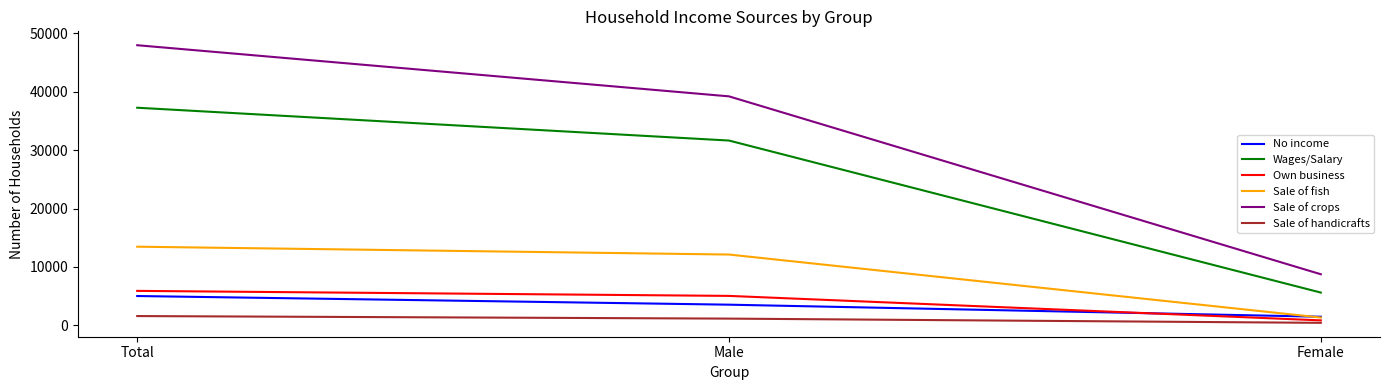

What is the difference between the maximum and minimum values in the No income series?

3545